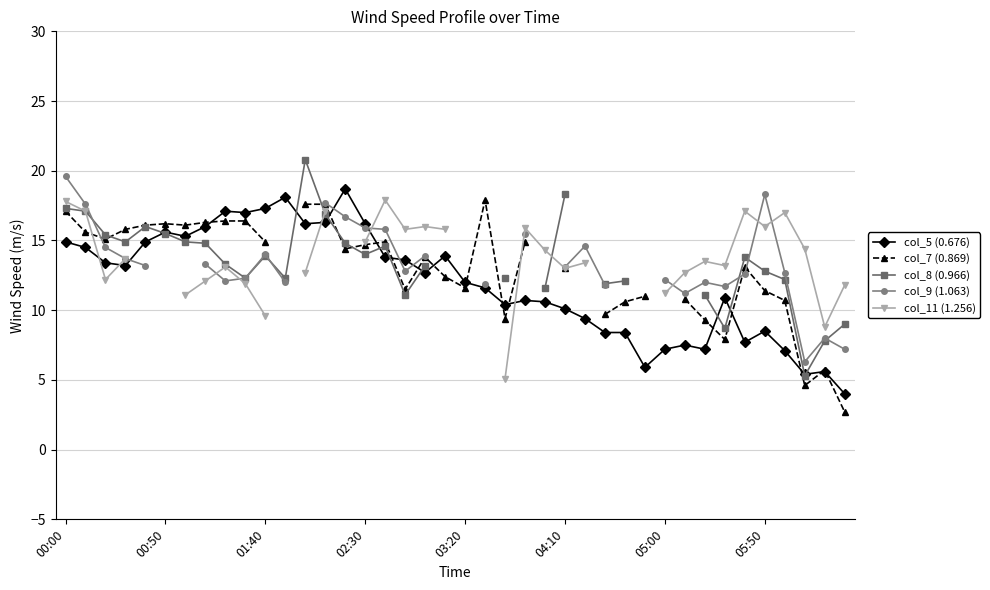

Does the chart have visible grid lines?

Yes